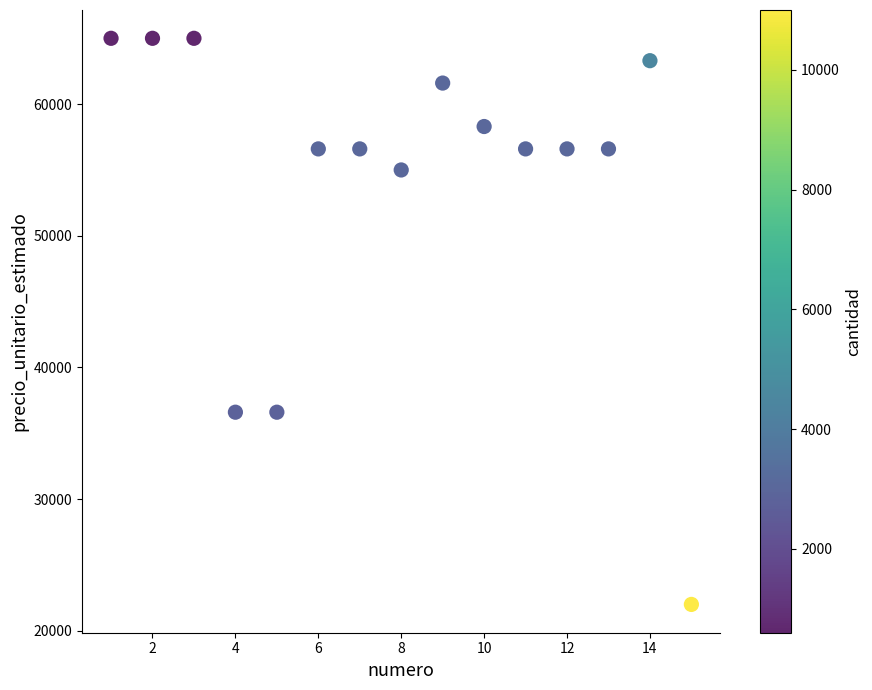

What is the range of X values (max minus min)?

14